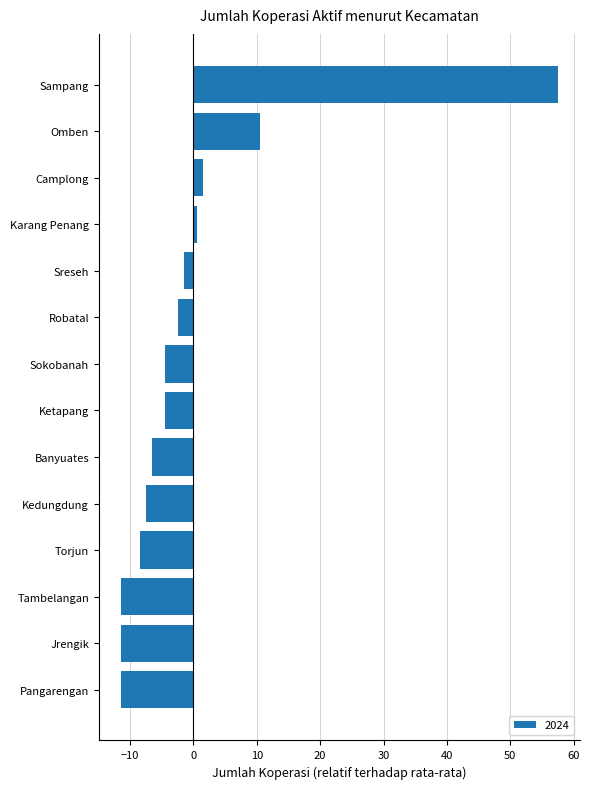

What is the maximum value shown in the chart?

57.5